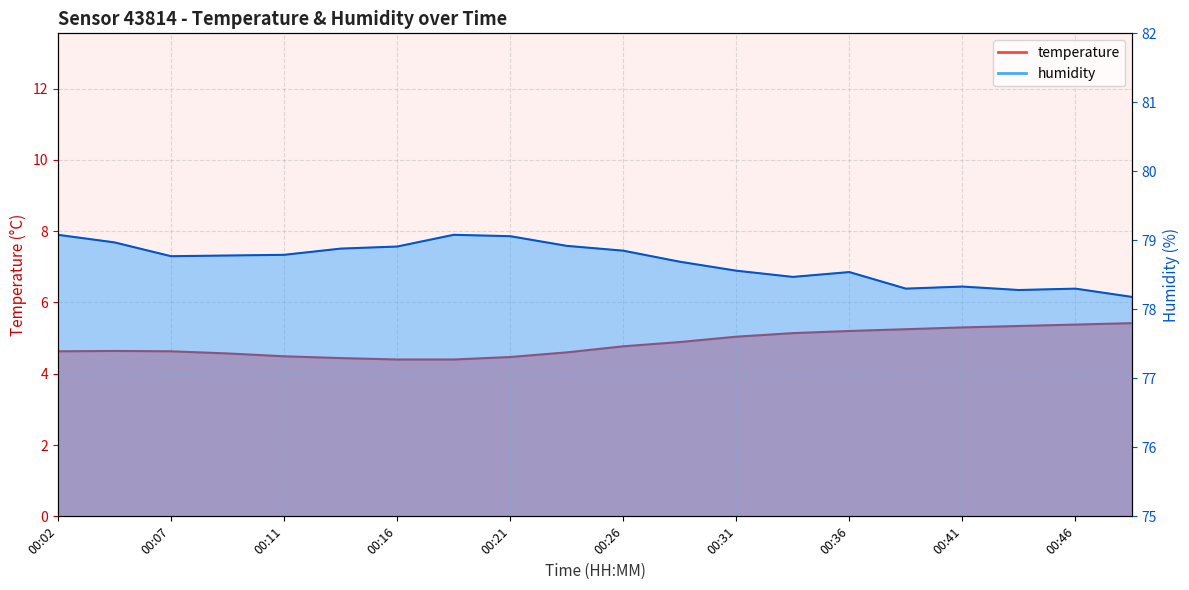

Reading right to left, transcribe all the data shown in this chart.

temperature: 5.4	5.4	5.3	5.3	5.2	5.2	5.1	5.0	4.9	4.8	4.6	4.5	4.4	4.4	4.4	4.5	4.6	4.6	4.6	4.6
humidity: 78.2	78.3	78.3	78.3	78.3	78.5	78.5	78.6	78.7	78.8	78.9	79.1	79.1	78.9	78.9	78.8	78.8	78.8	79.0	79.1